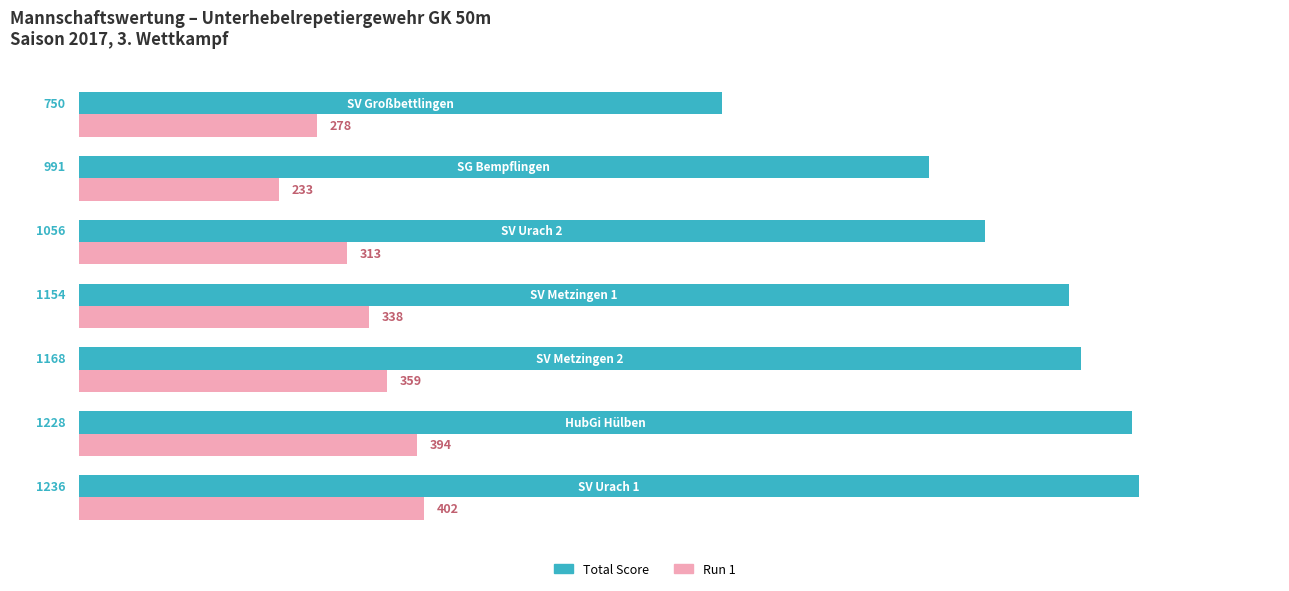

What is the difference between the second highest and minimum values in the Run 1 series?

161